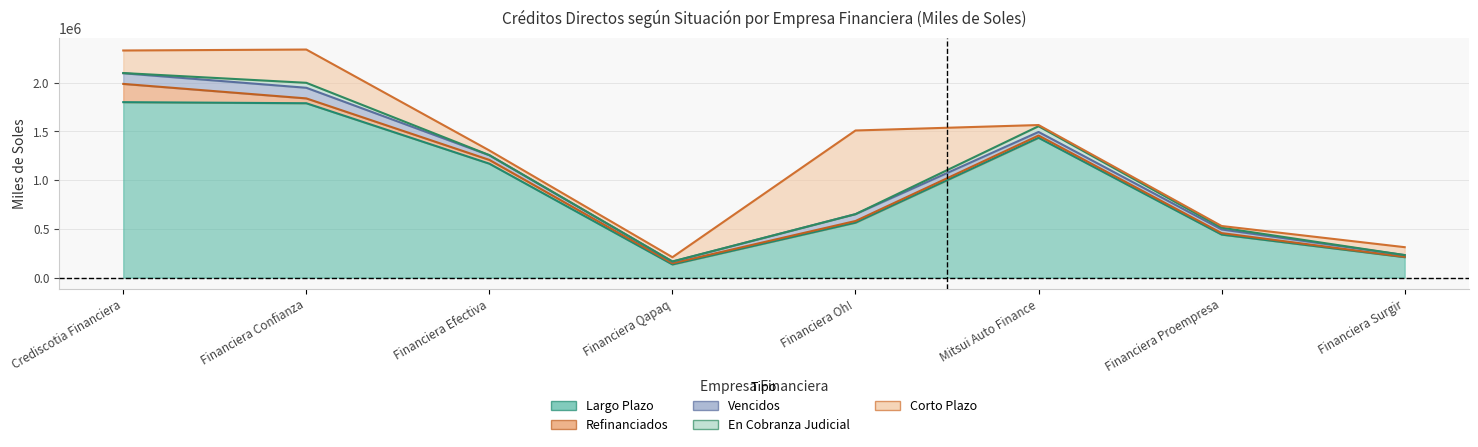

At which label does Vencidos first exceed 47715?

Crediscotia Financiera